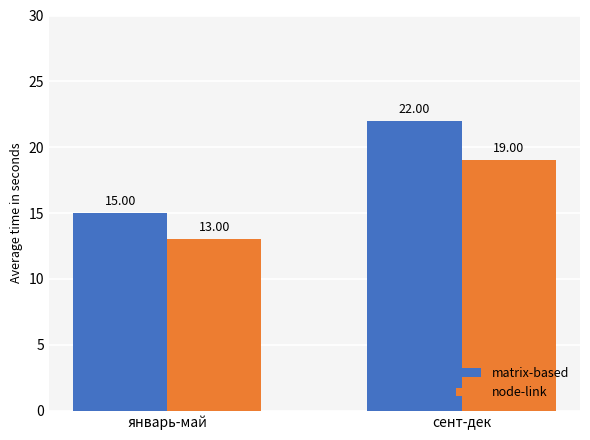

What is the lowest value of the matrix-based series?

15